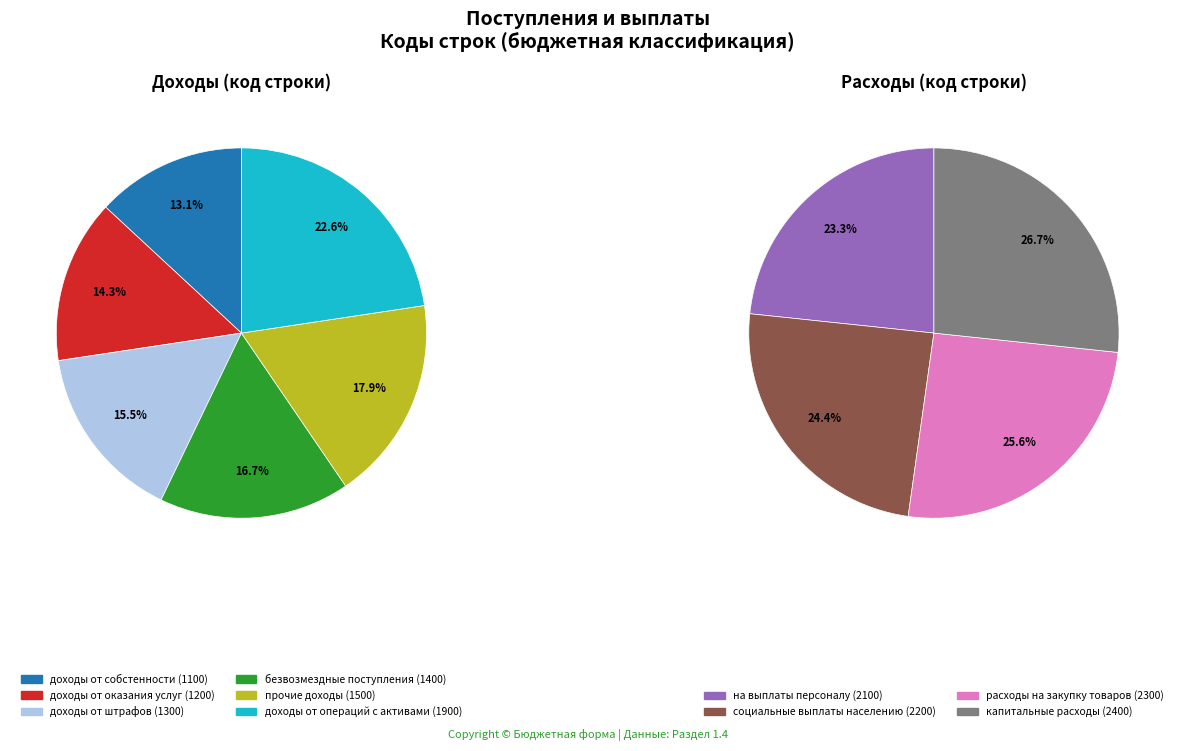

Does any single category account for the majority?

No